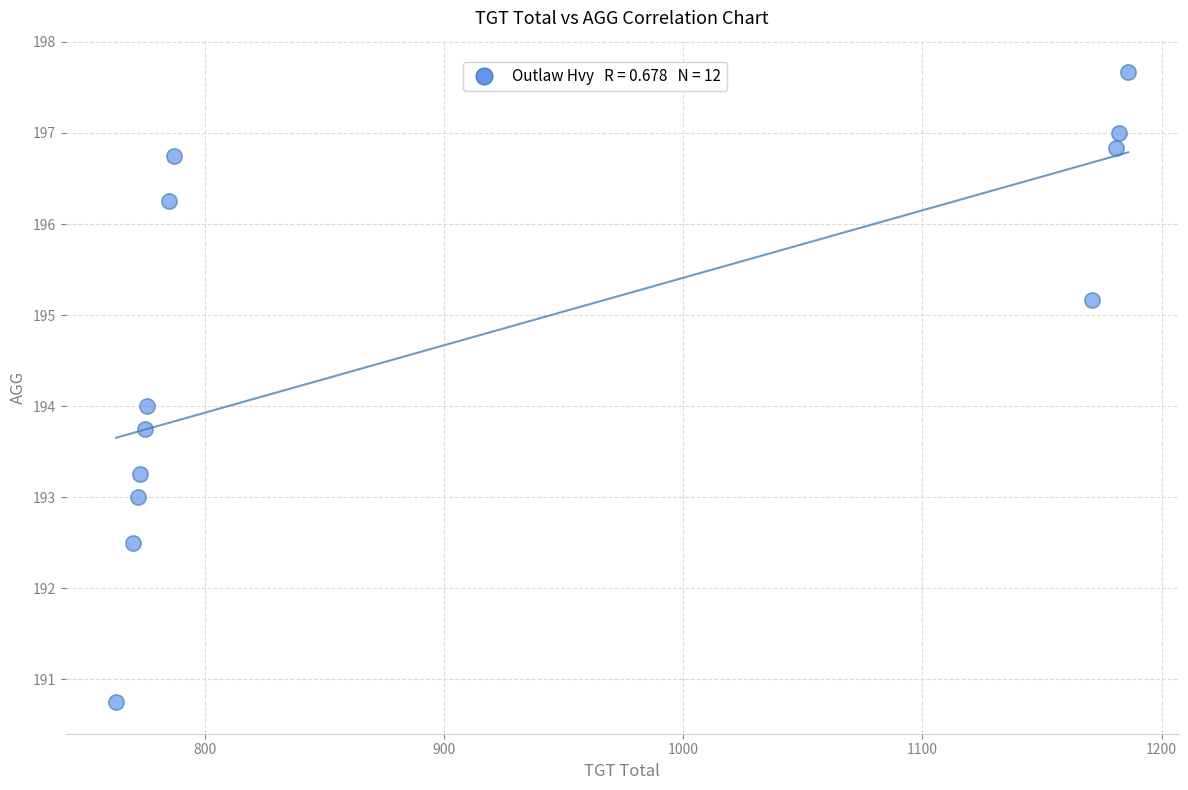

What is the average X value?

910.1